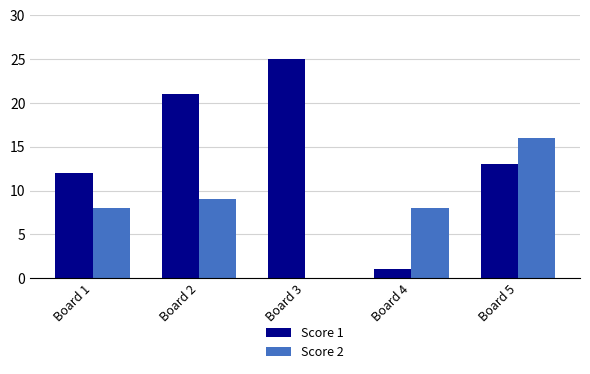

Between Board 1 and Board 2, which series saw the biggest shift?

Score 1